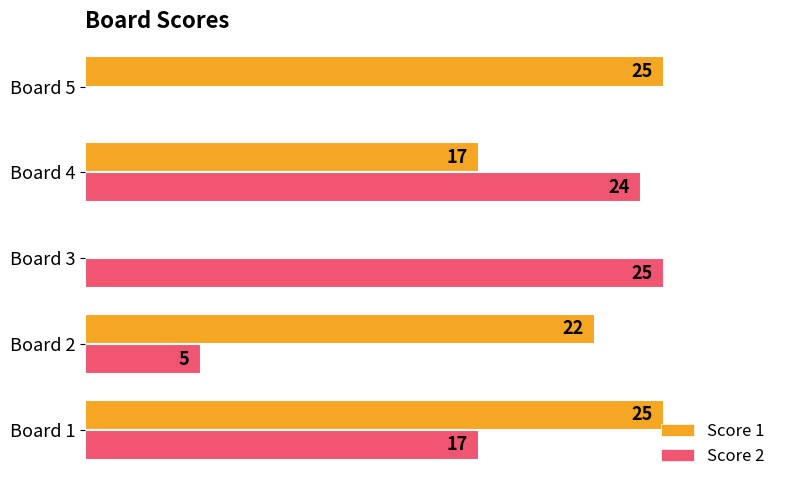

Between Board 1 and Board 5, which series saw the biggest shift?

Score 2